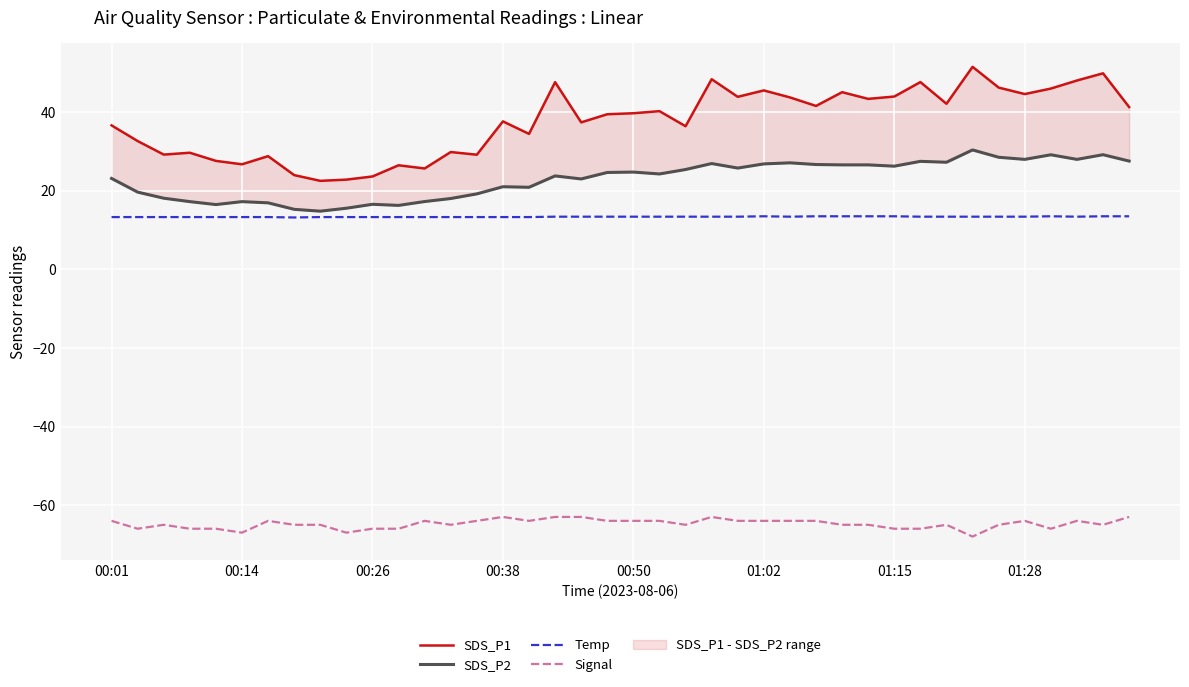

Is it true that Temp equals 13.3 at 00:01?

True